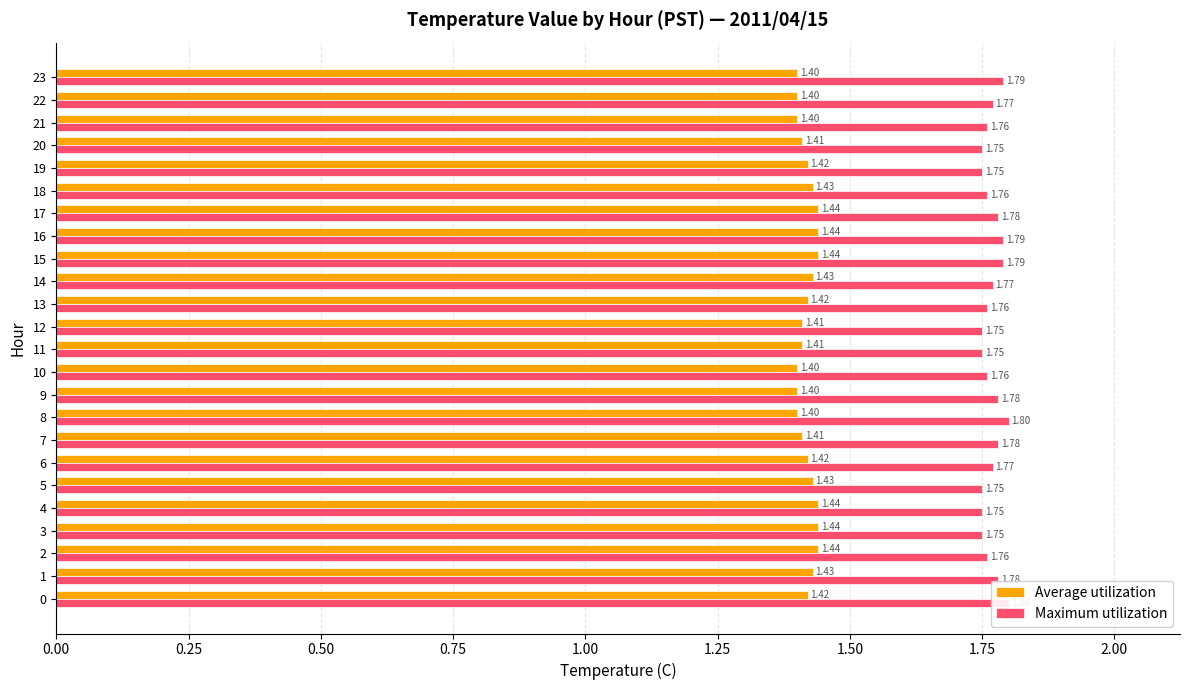

What is the difference between the maximum and second lowest values in the Maximum utilization series?

0.1